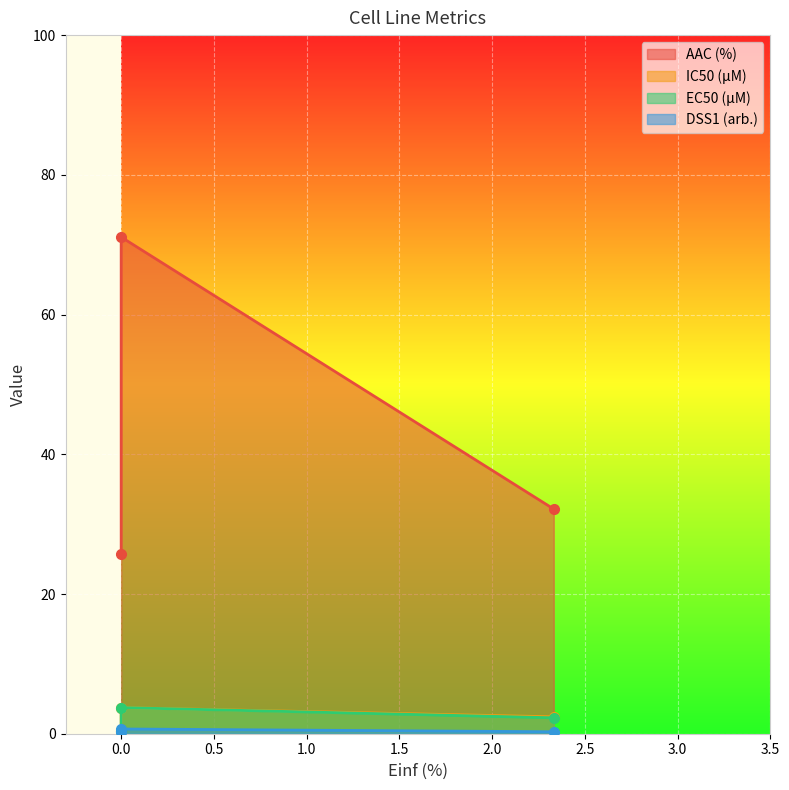

How many values in the IC50 (µM) series exceed 2?

2